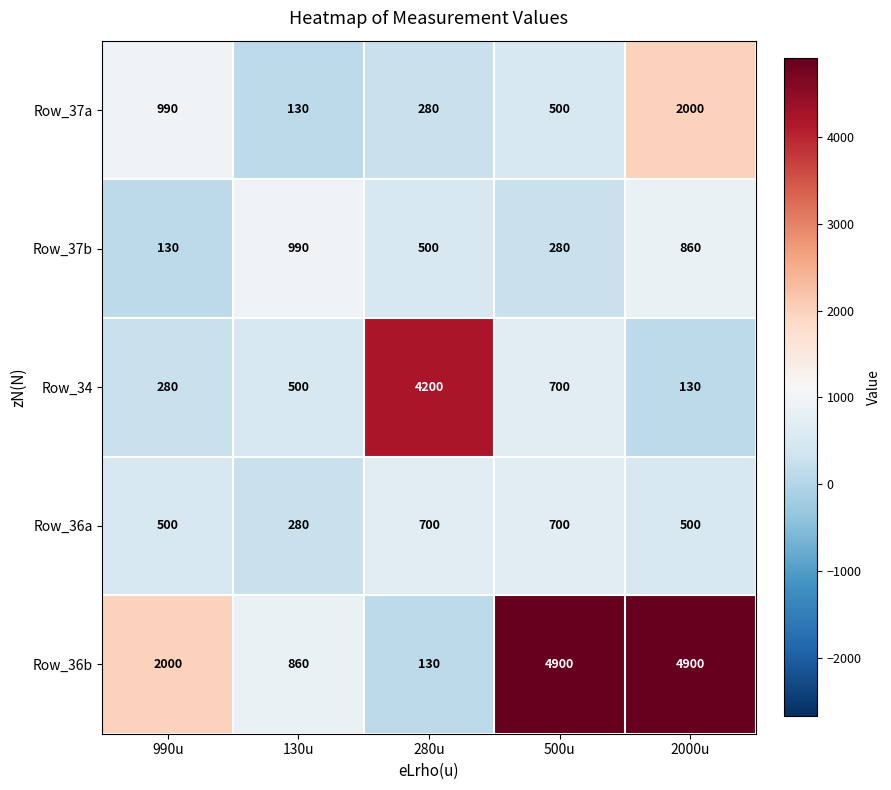

True or false: Row_37a has a value of 990 at 990u.

True